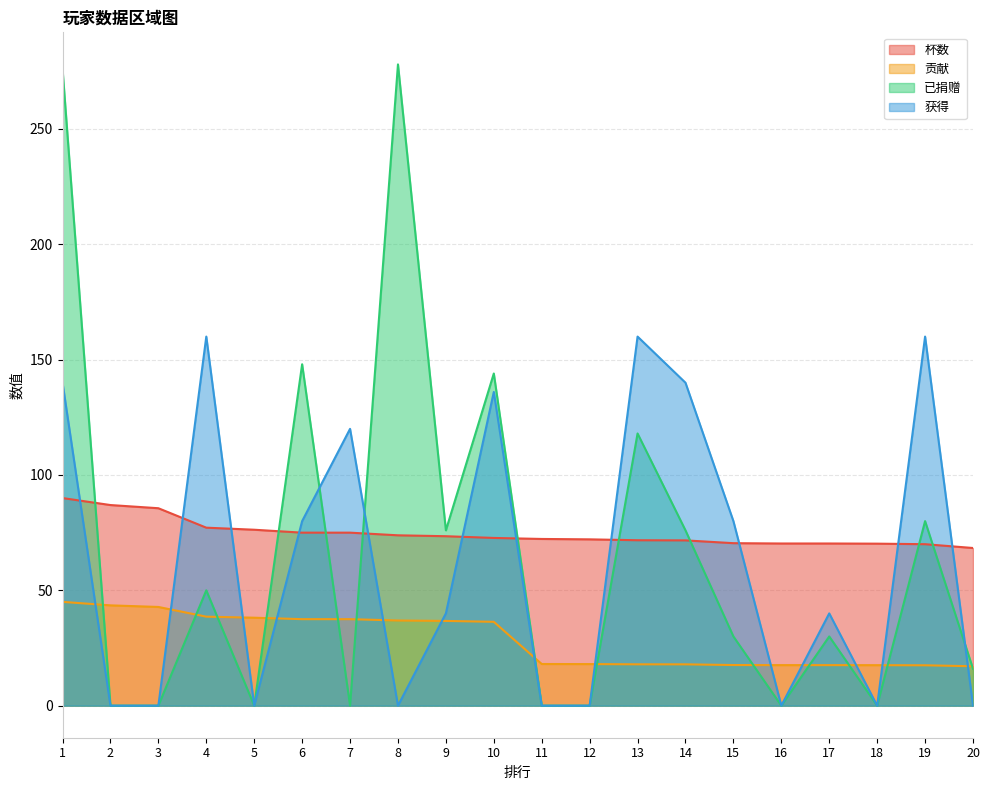

Reading right to left, what are all the values shown in this chart?

杯数: 20=68.3	19=70.0	18=70.2	17=70.3	16=70.3	15=70.4	14=71.7	13=71.7	12=72.1	11=72.3	10=72.7	9=73.5	8=73.8	7=75.0	6=75.0	5=76.3	4=77.2	3=85.6	2=87.0	1=90.0
贡献: 20=17.1	19=17.5	18=17.6	17=17.6	16=17.6	15=17.6	14=17.9	13=17.9	12=18.0	11=18.1	10=36.4	9=36.7	8=36.9	7=37.5	6=37.5	5=38.1	4=38.6	3=42.8	2=43.5	1=45.0
已捐赠: 20=16.0	19=80.0	18=0.0	17=30.0	16=0.0	15=30.0	14=76.0	13=118.0	12=0.0	11=0.0	10=144.0	9=76.0	8=278.0	7=0.0	6=148.0	5=0.0	4=50.0	3=0.0	2=0.0	1=276.0
获得: 20=0.0	19=160.0	18=0.0	17=40.0	16=0.0	15=80.0	14=140.0	13=160.0	12=0.0	11=0.0	10=136.0	9=40.0	8=0.0	7=120.0	6=80.0	5=0.0	4=160.0	3=0.0	2=0.0	1=140.0